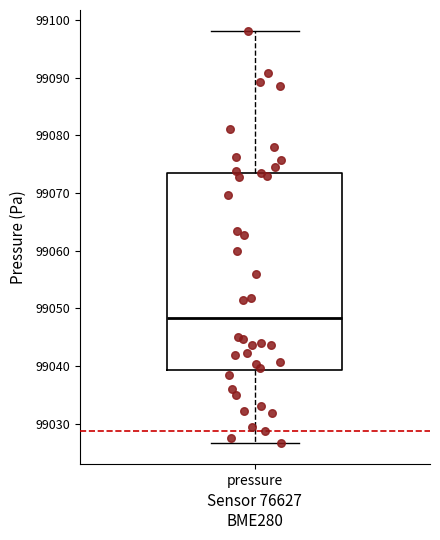

Transcribe this box plot: give where the median line is, the range the box spans, and where the two whiskers end, as read against the y-axis. The values are not printed on the chart, so give them approximately, as read against the axis.

median 99048, box 99039 to 99074, whiskers 99027 to 99098